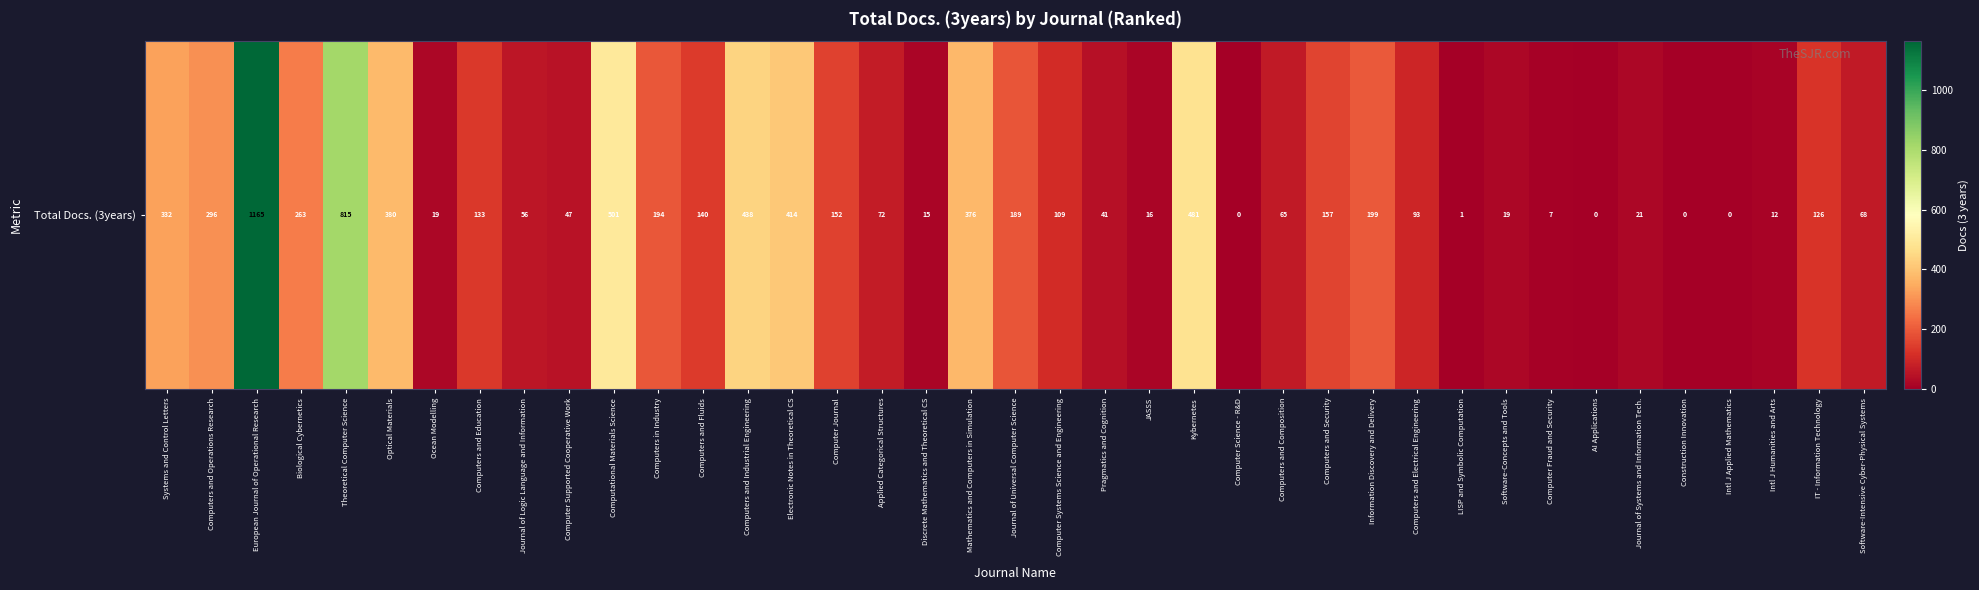

Approximately how many times larger is the value at Computers and Fluids compared to Kybernetes?

0.3